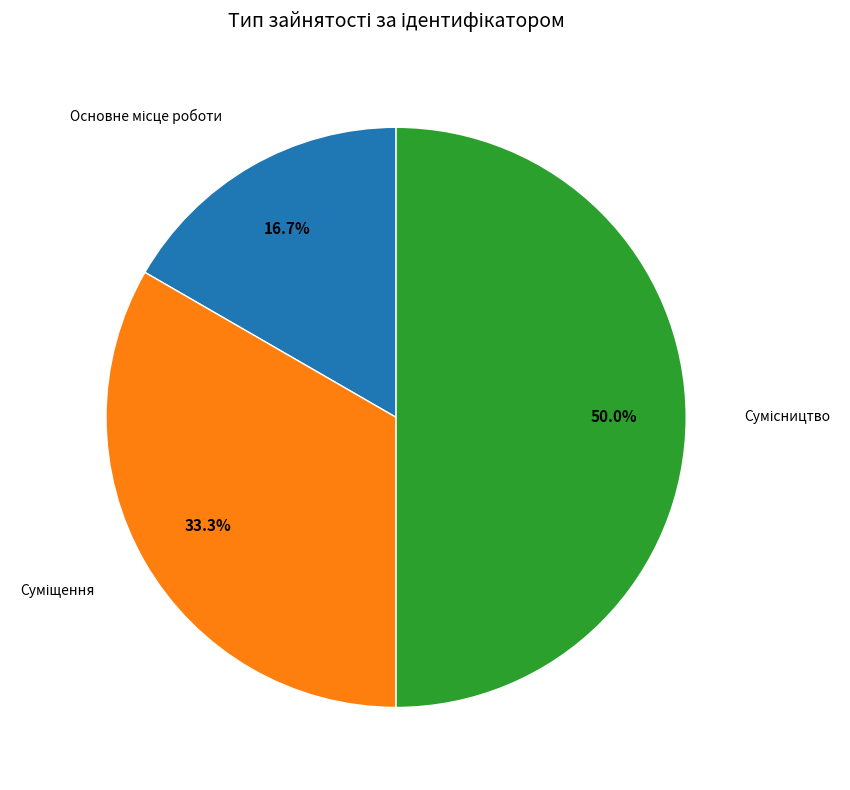

Which category has the biggest portion of the pie?

Сумісництво